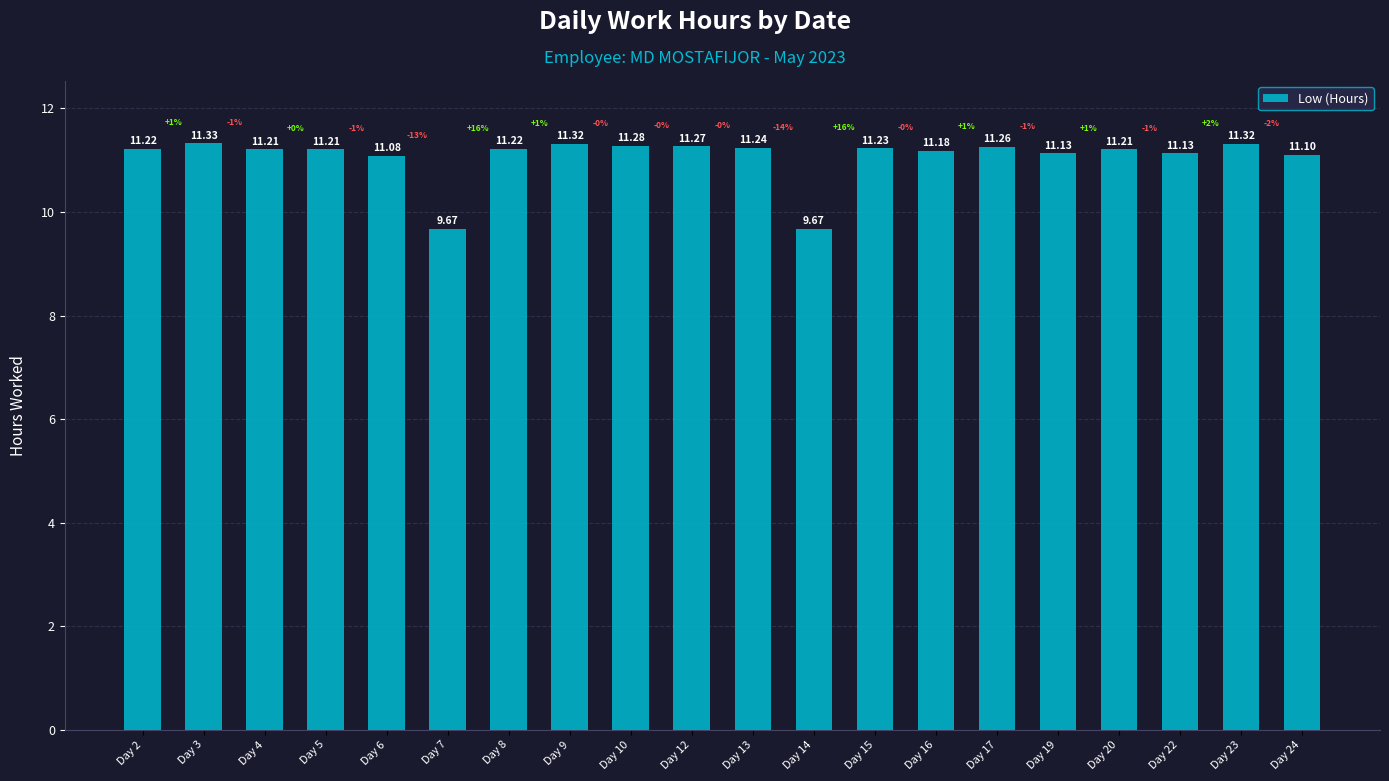

What is the ratio of the value at Day 5 to the value at Day 24?

1.0